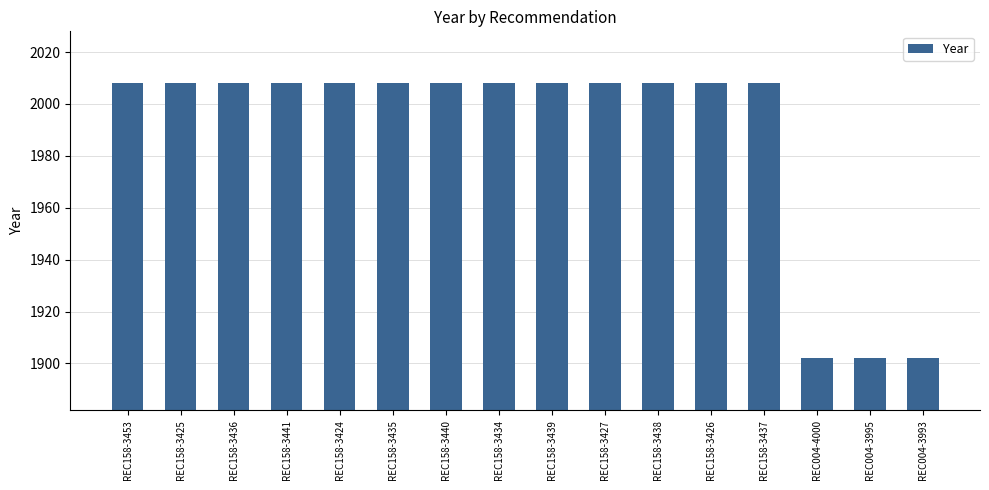

Which has a higher value, REC004-3995 or REC158-3425?

REC158-3425